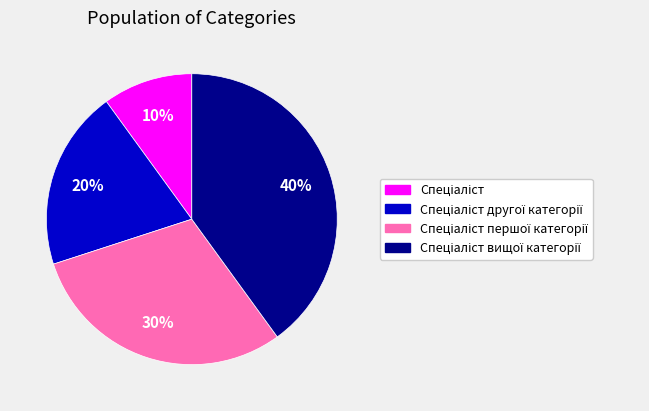

Is there a majority slice in this chart?

No